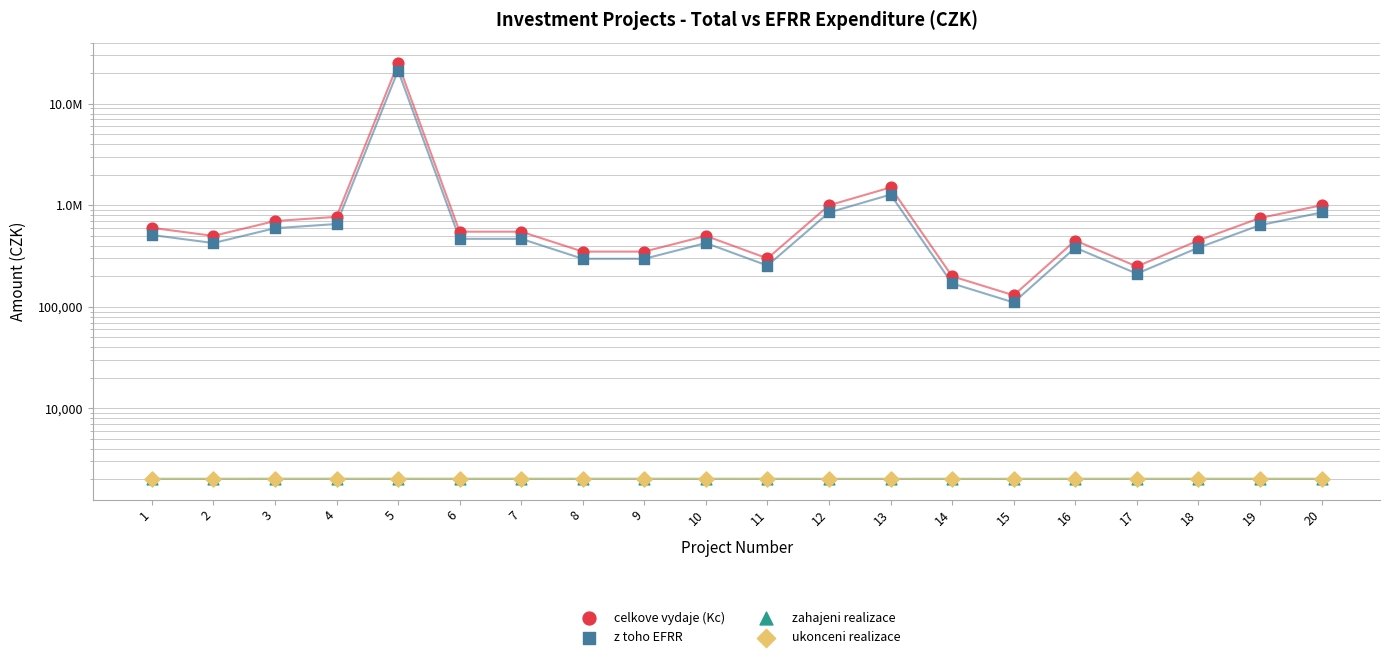

At how many categories does at least one series exceed 10553044?

1